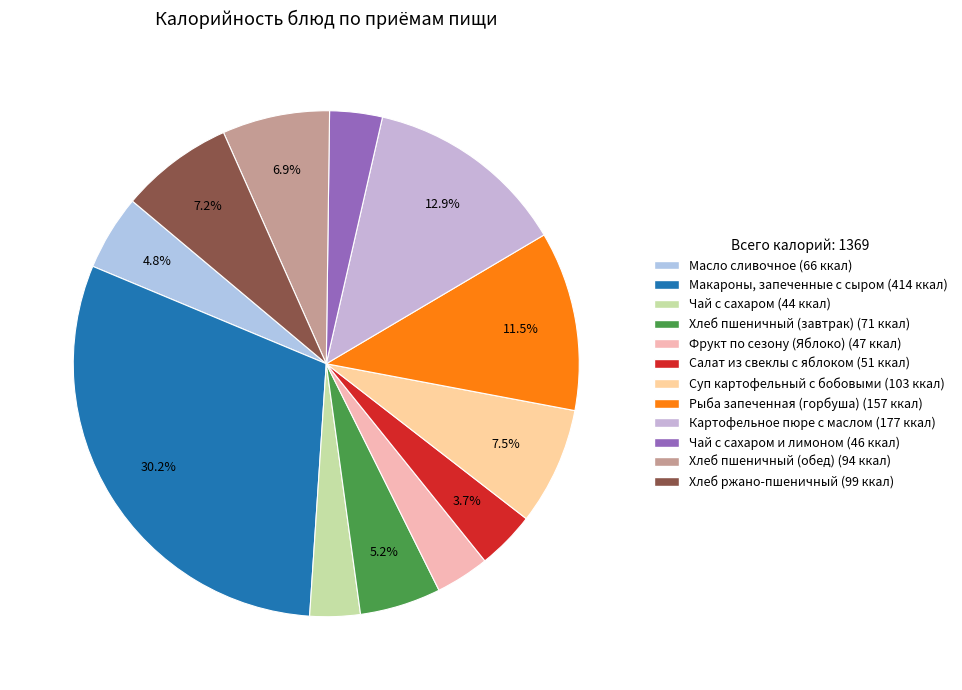

How many slices are in this pie chart?

12